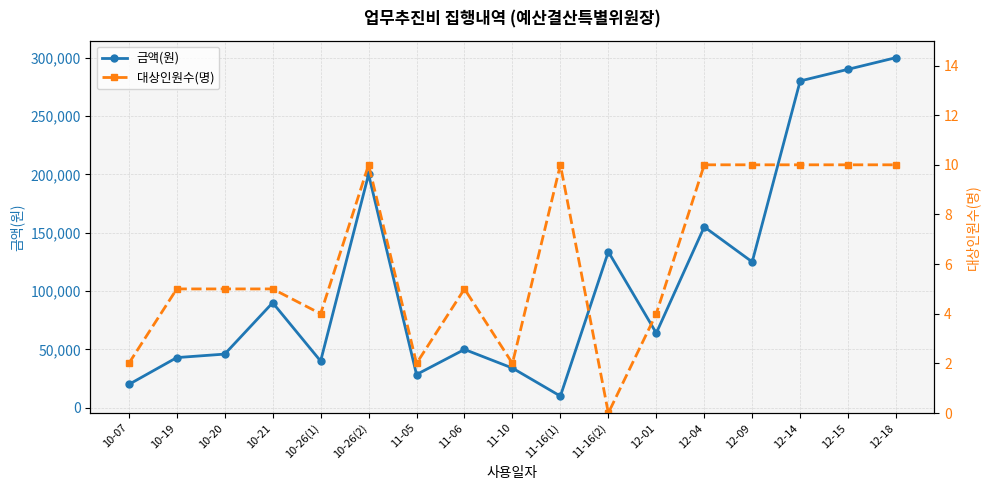

What is the maximum value for 금액(원)?

300000